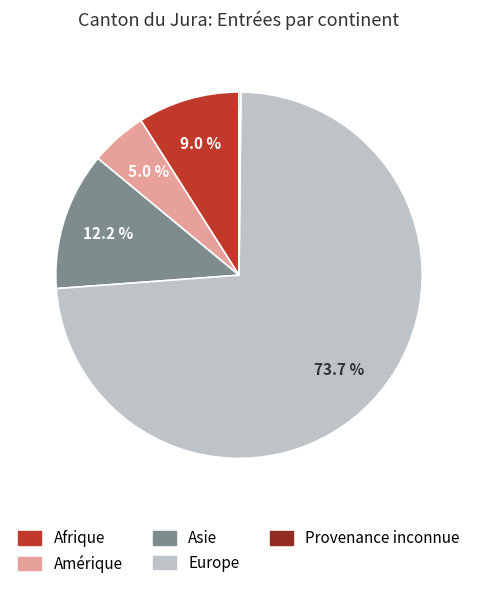

Between Amérique and Afrique, which is larger?

Afrique